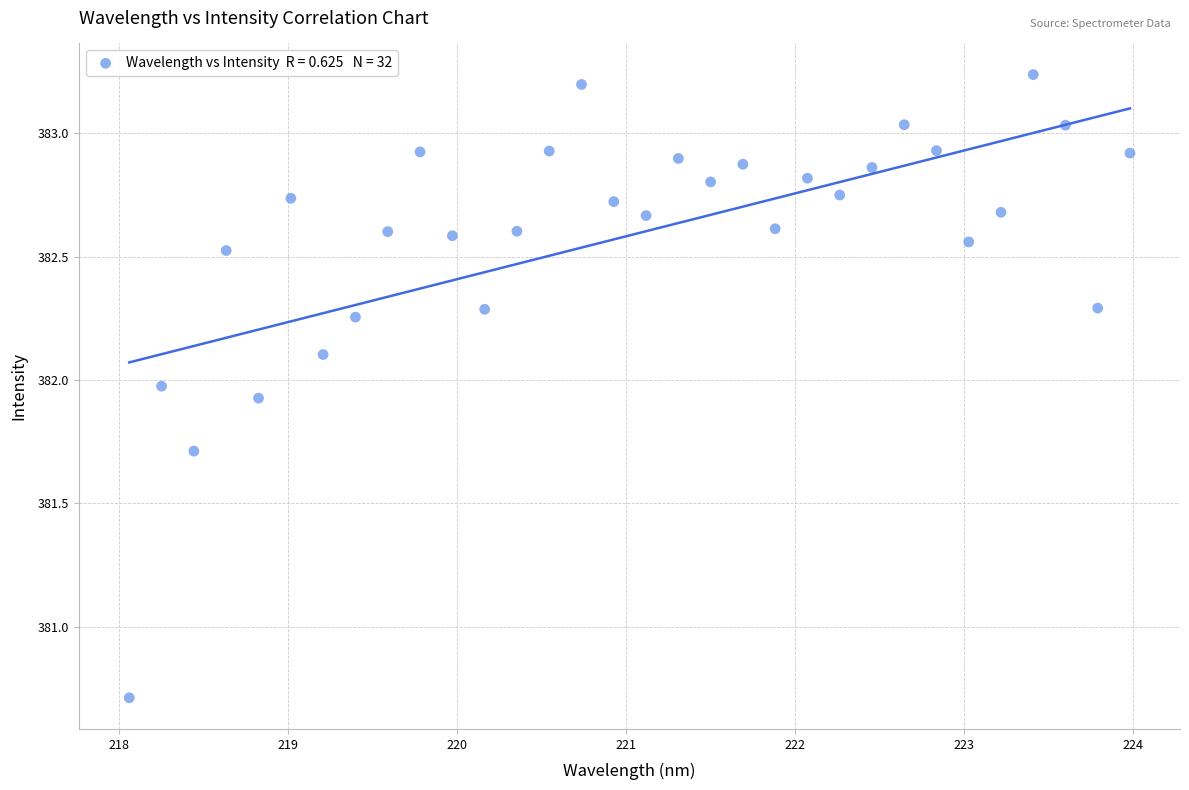

What is the range of X values (max minus min)?

5.9